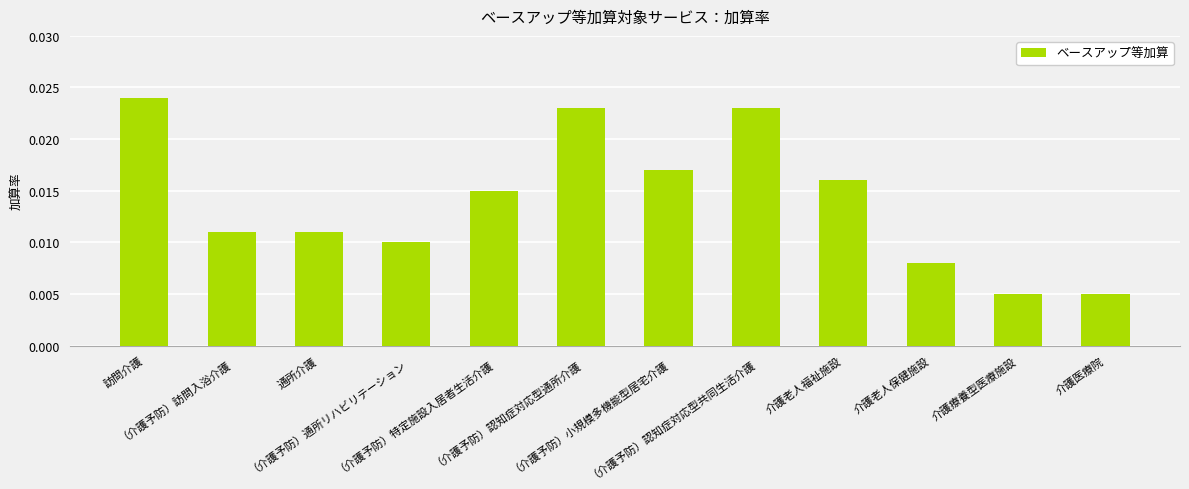

Are the bars horizontal?

No